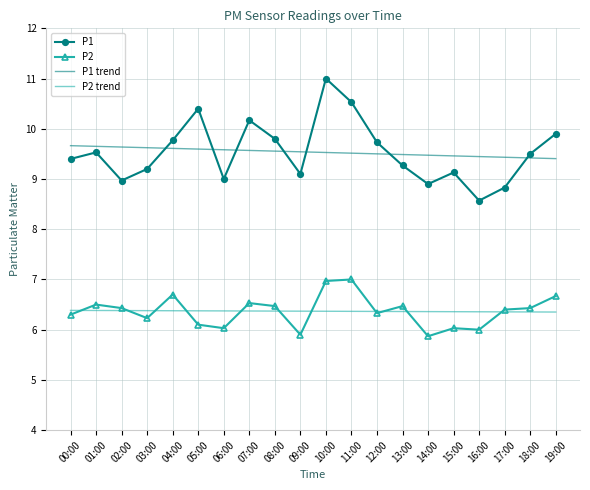

What value does the P2 series have at 17:00?

6.4